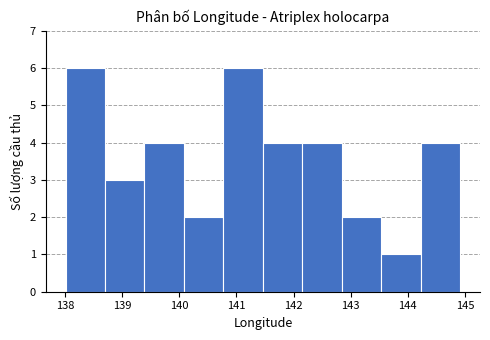

Reading left to right, list every bar in this chart as the range it spans on the x-axis followed by its height. Neither the bar edges nor the heights are printed on the chart, so give them approximately, as read against the axes.

138.0 to 138.7: 6
138.7 to 139.4: 3
139.4 to 140.1: 4
140.1 to 140.8: 2
140.8 to 141.5: 6
141.5 to 142.2: 4
142.2 to 142.8: 4
142.8 to 143.5: 2
143.5 to 144.2: 1
144.2 to 144.9: 4